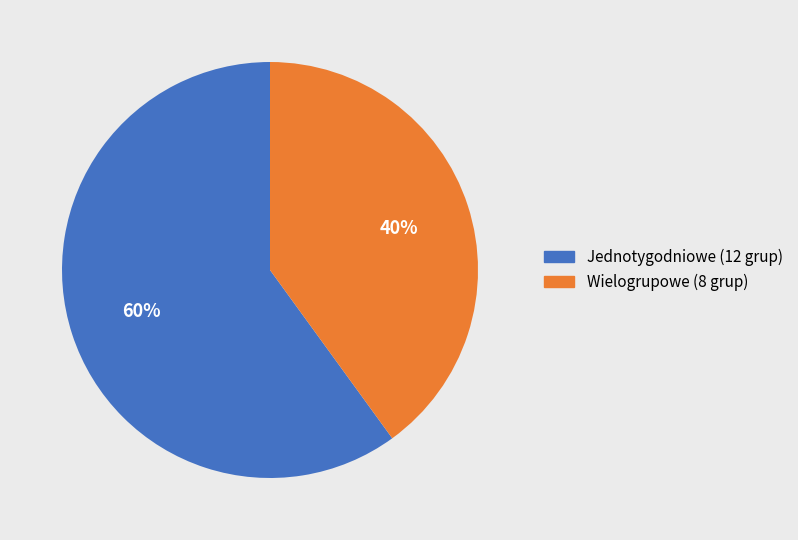

Is there a majority slice in this chart?

Yes